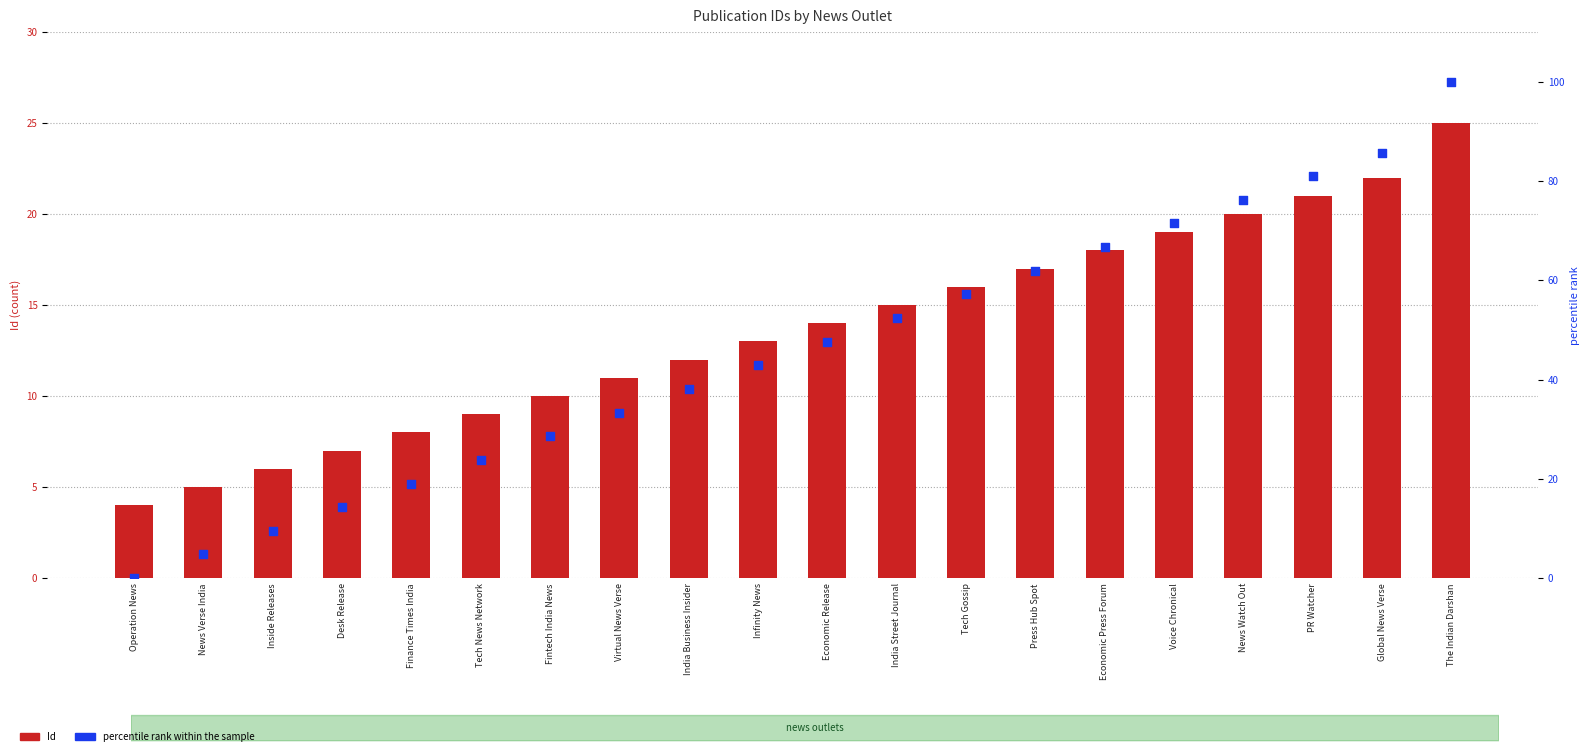

At which category is the sum across all series the highest?

The Indian Darshan